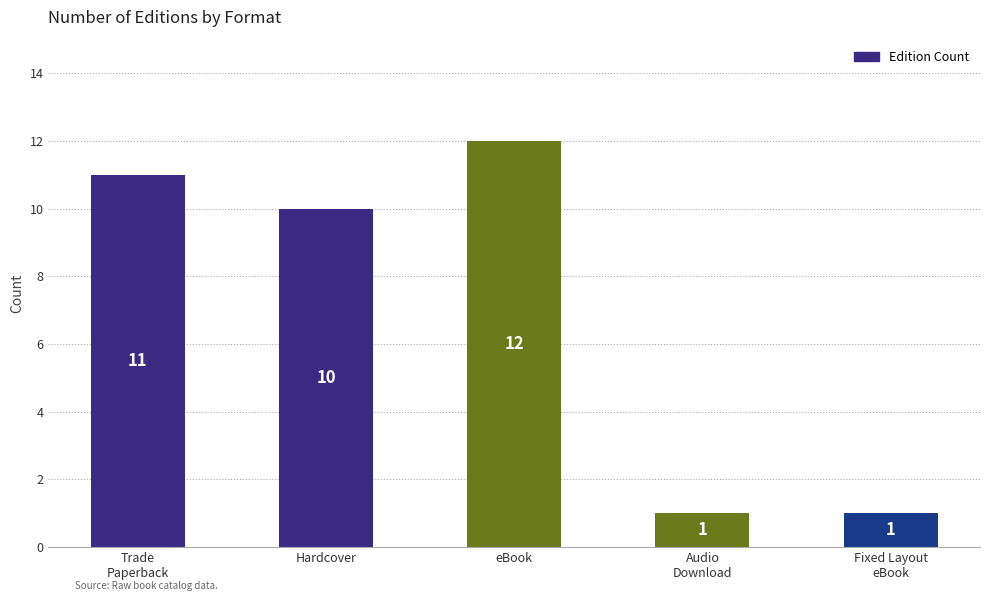

At which label does the data first exceed 10?

Trade
Paperback